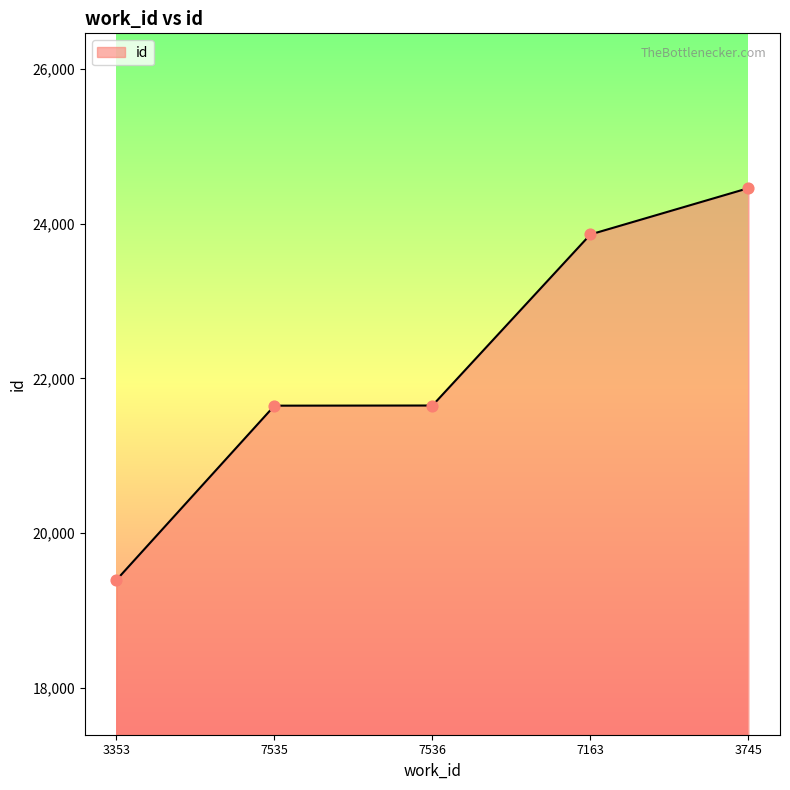

What is the change in value from 7163 to 3745?

+598